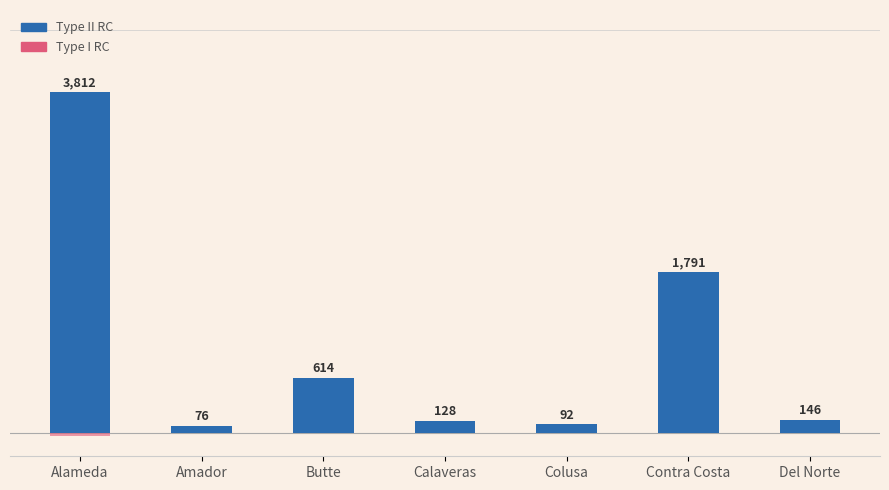

What is the label of the 5th bar from the right?

Butte